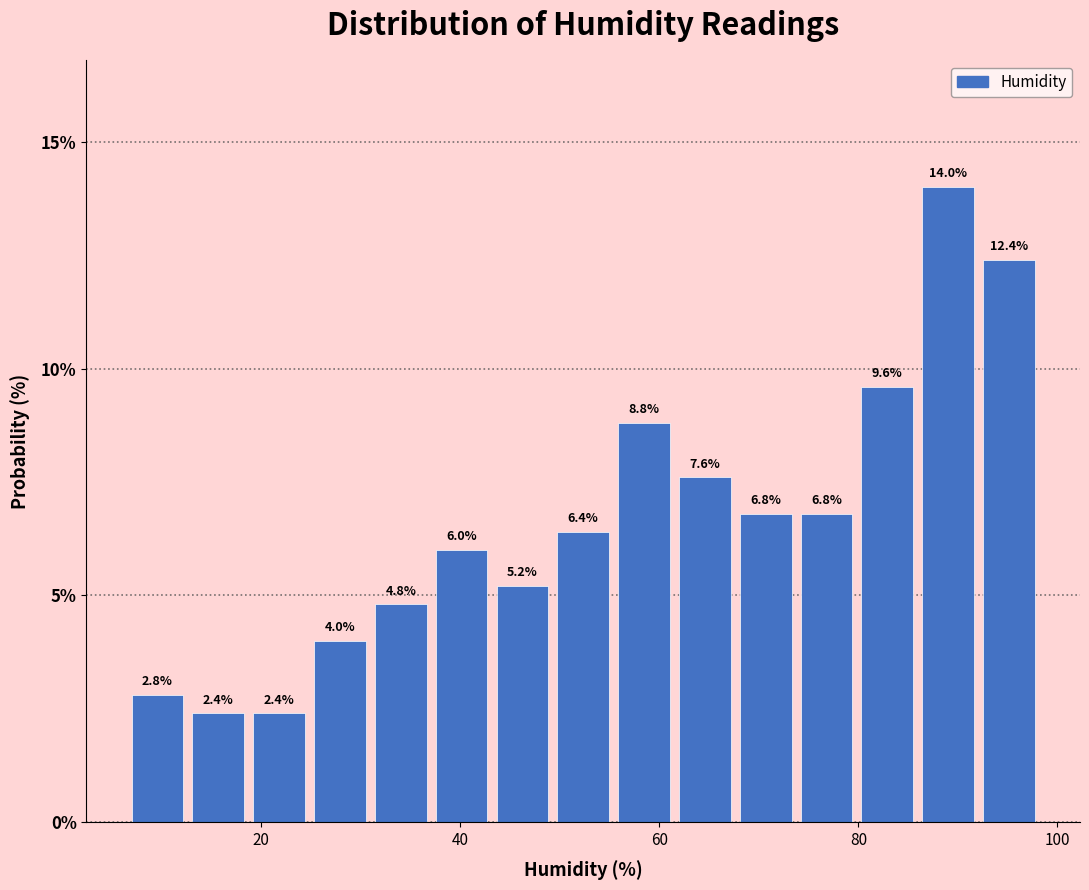

Around what value on the x-axis is the tallest bar? Give the approximate position of its centre, as read against the axis.

90